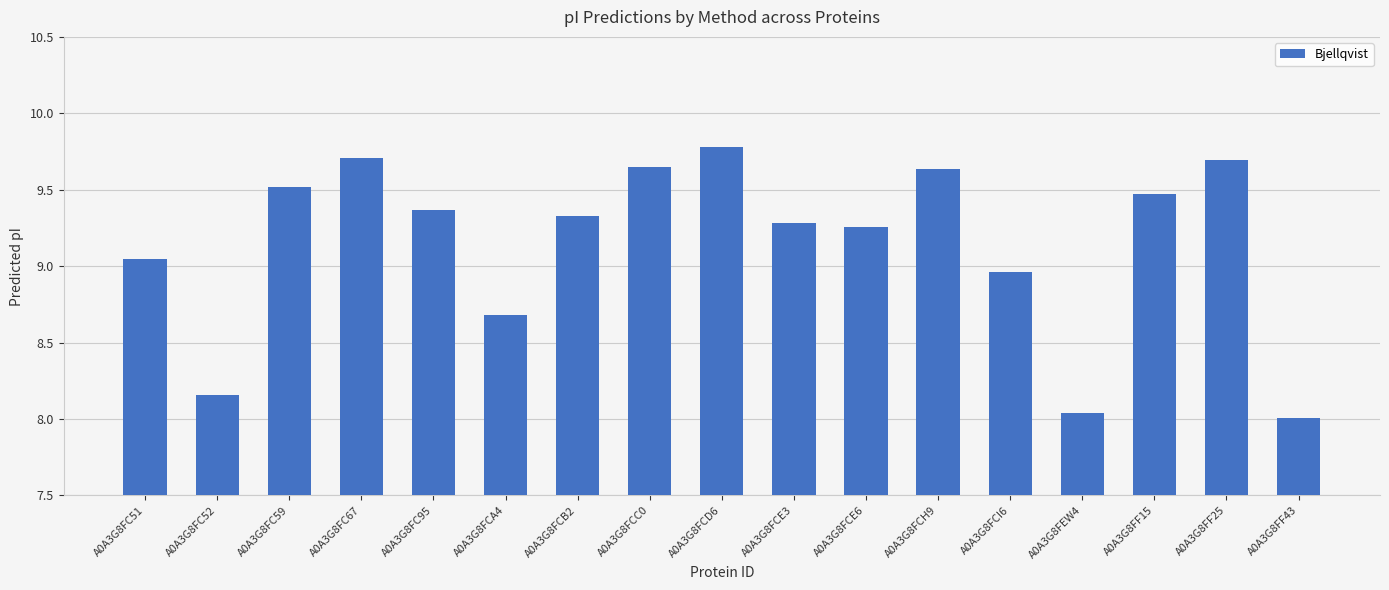

What is the ratio of the value at A0A3G8FCE6 to the value at A0A3G8FCE3?

1.0